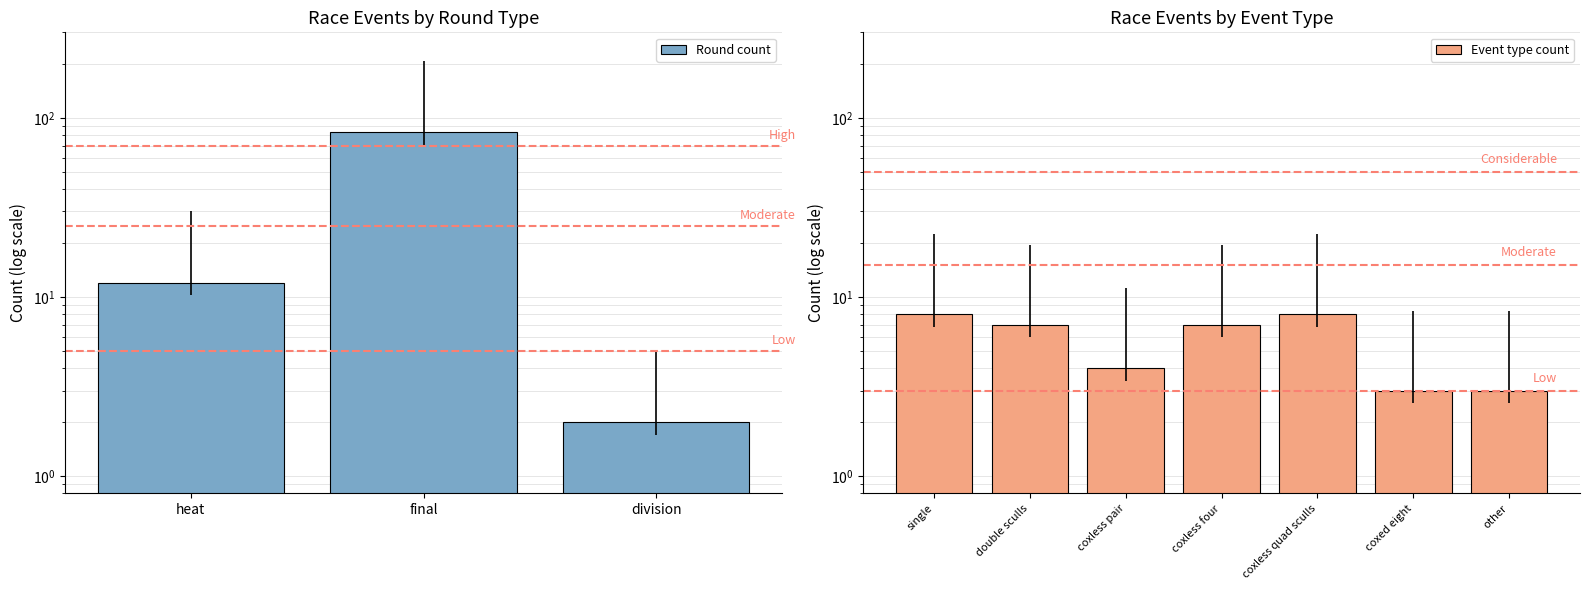

At which category does the chart reach its peak across all series?

final